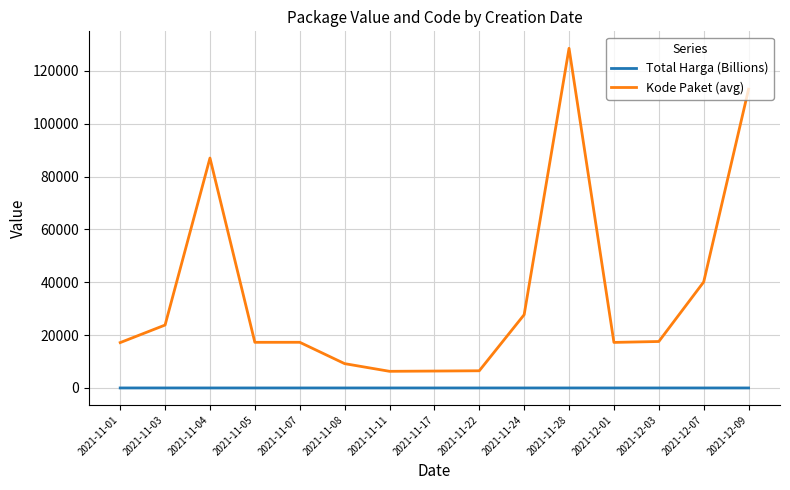

At which label does Kode Paket (avg) reach its peak?

2021-11-28